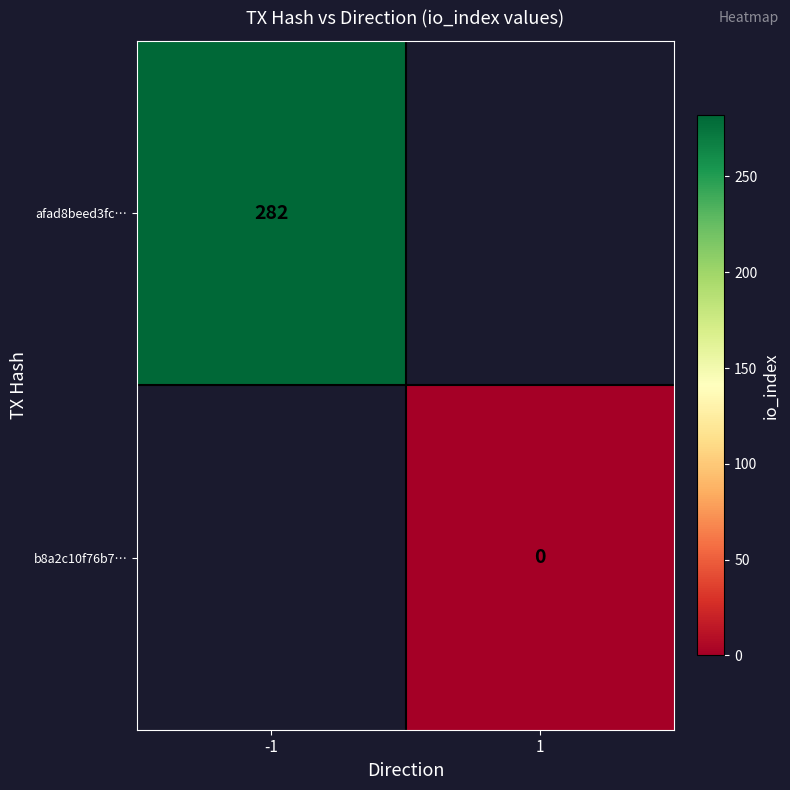

Is it true that afad8beed3fc… equals 79 at -1?

False